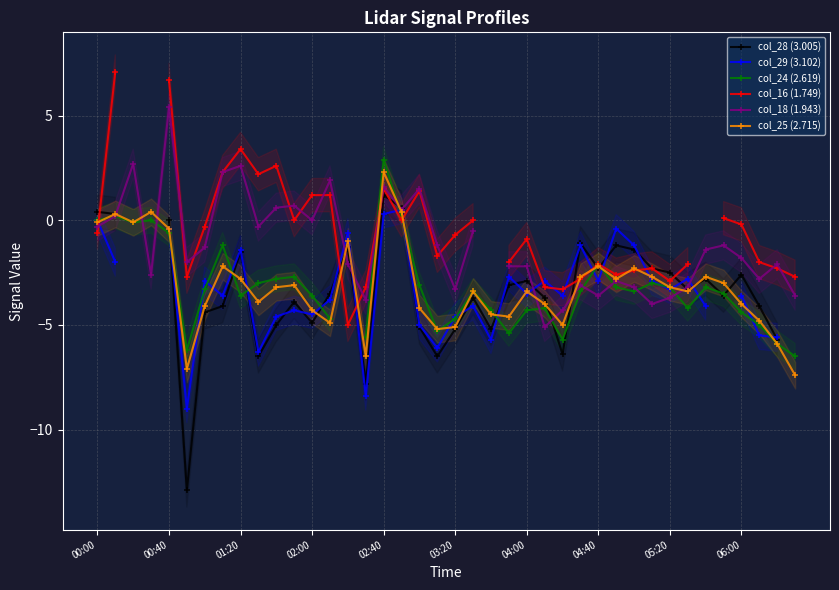

What is the minimum value for col_25 (2.715)?

-7.4